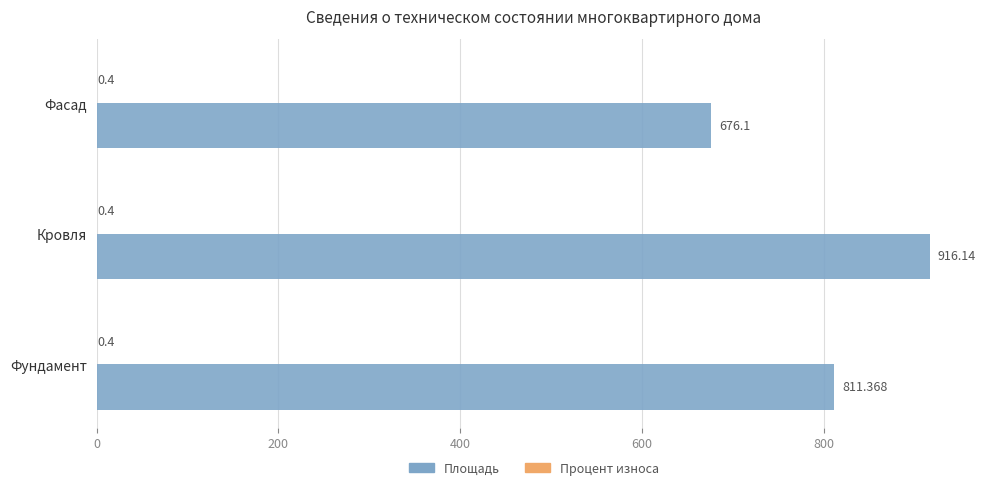

At which category does the chart reach its peak across all series?

Кровля